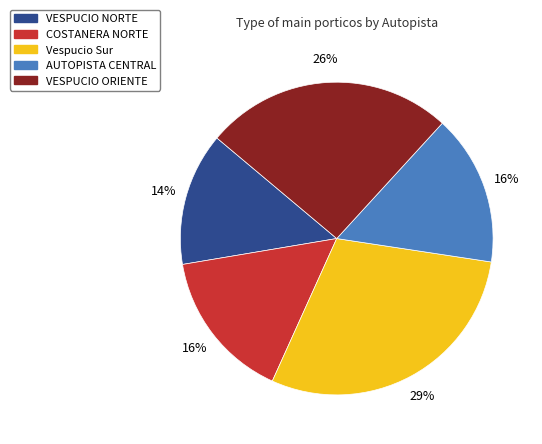

Do VESPUCIO ORIENTE and COSTANERA NORTE together represent more than half of the pie?

No